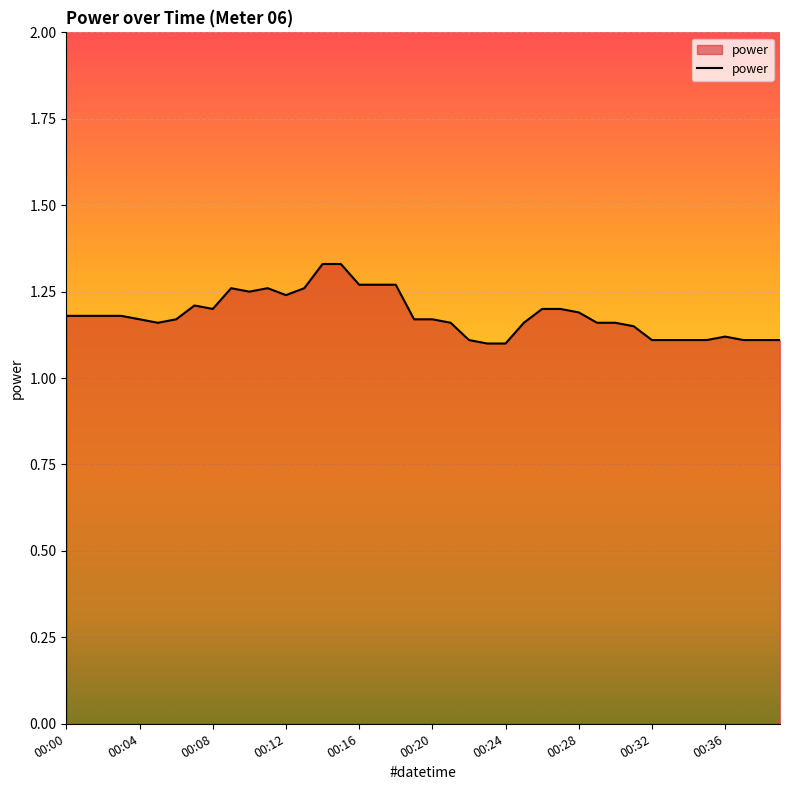

Reading right to left, what are all the values shown in this chart?

00:39=1.1	00:38=1.1	00:37=1.1	00:36=1.1	00:35=1.1	00:34=1.1	00:33=1.1	00:32=1.1	00:31=1.1	00:30=1.2	00:29=1.2	00:28=1.2	00:27=1.2	00:26=1.2	00:25=1.2	00:24=1.1	00:23=1.1	00:22=1.1	00:21=1.2	00:20=1.2	00:19=1.2	00:18=1.3	00:17=1.3	00:16=1.3	00:15=1.3	00:14=1.3	00:13=1.3	00:12=1.2	00:11=1.3	00:10=1.2	00:09=1.3	00:08=1.2	00:07=1.2	00:06=1.2	00:05=1.2	00:04=1.2	00:03=1.2	00:02=1.2	00:01=1.2	00:00=1.2